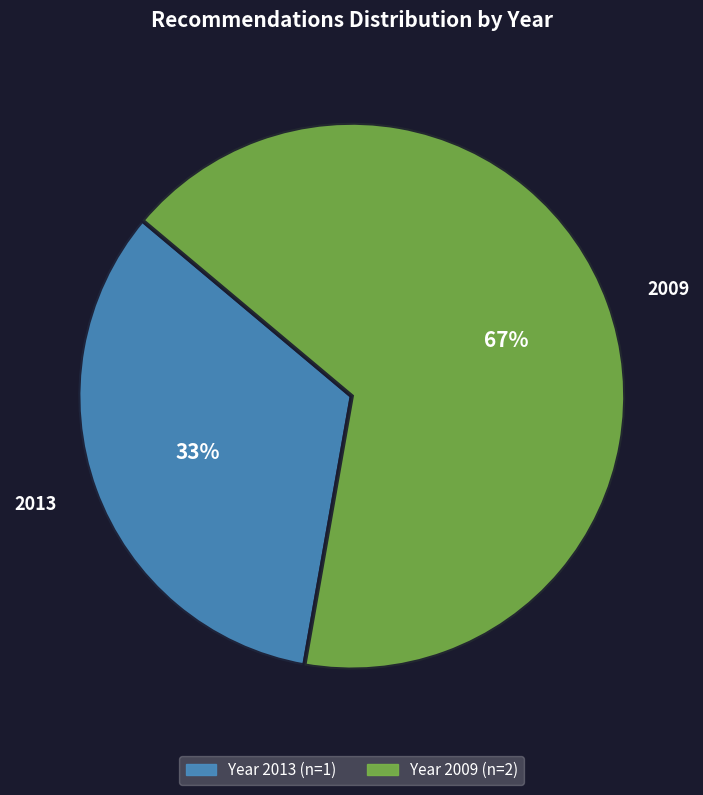

Is the sum of 2009 and 2013 greater than half?

Yes